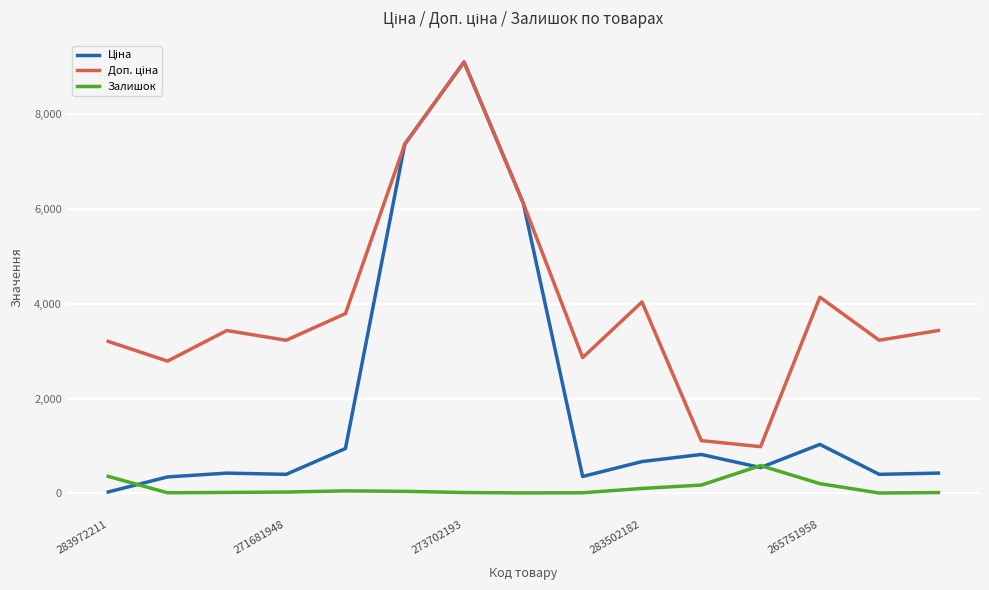

What is the maximum value shown in the chart?

9092.0